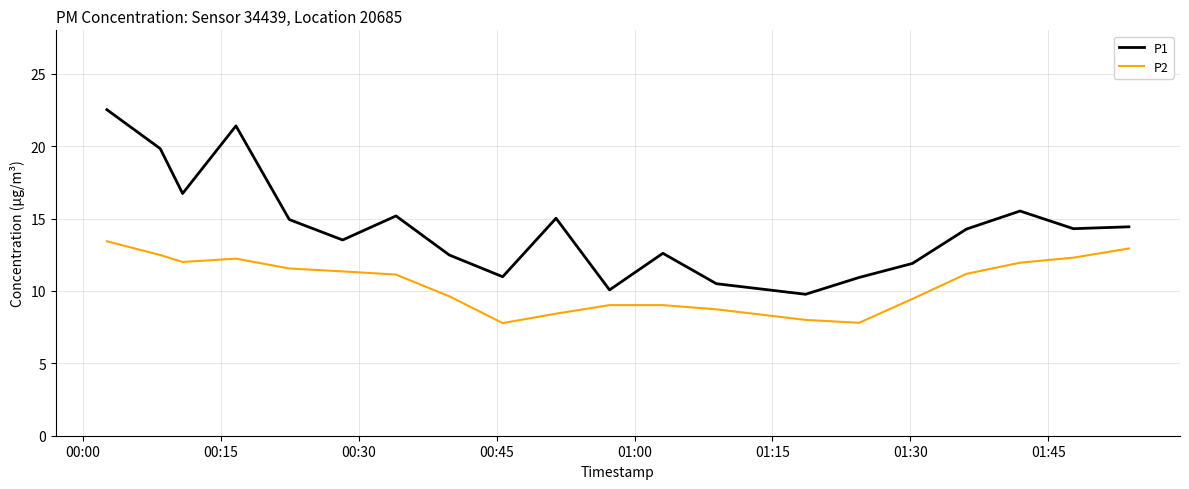

What are all the series names shown in the legend?

P1, P2